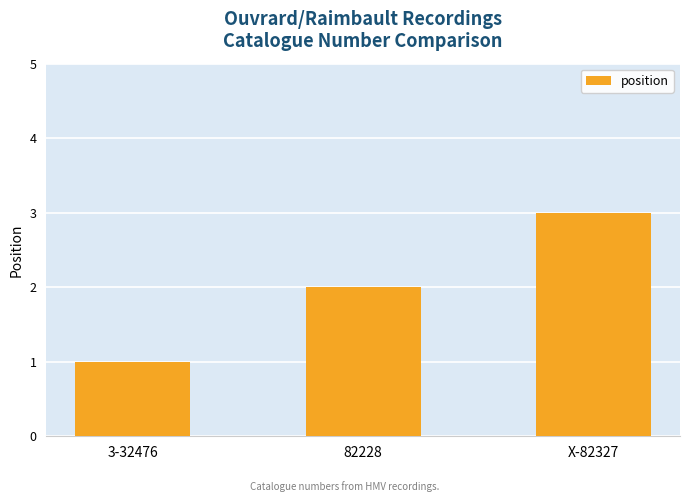

How many bars are there in total?

3